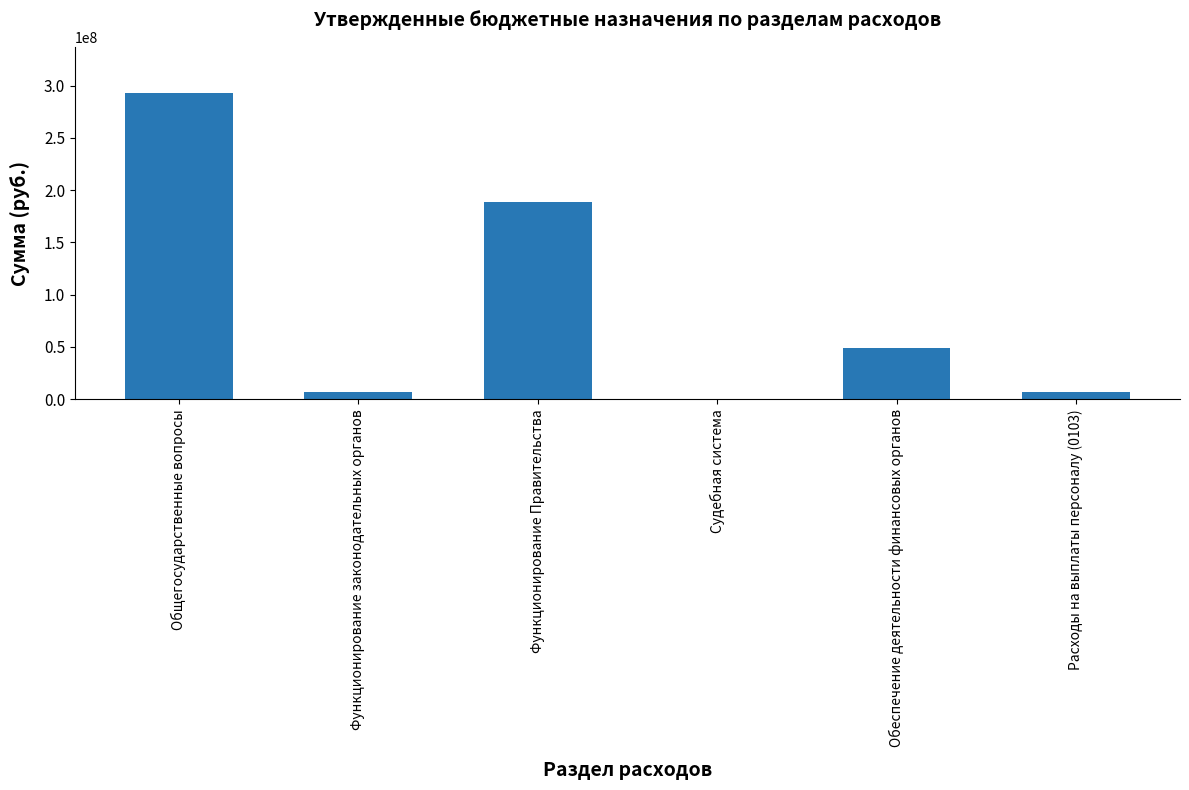

What is the change in value from Функционирование законодательных органов to Обеспечение деятельности финансовых органов?

+42165500.0